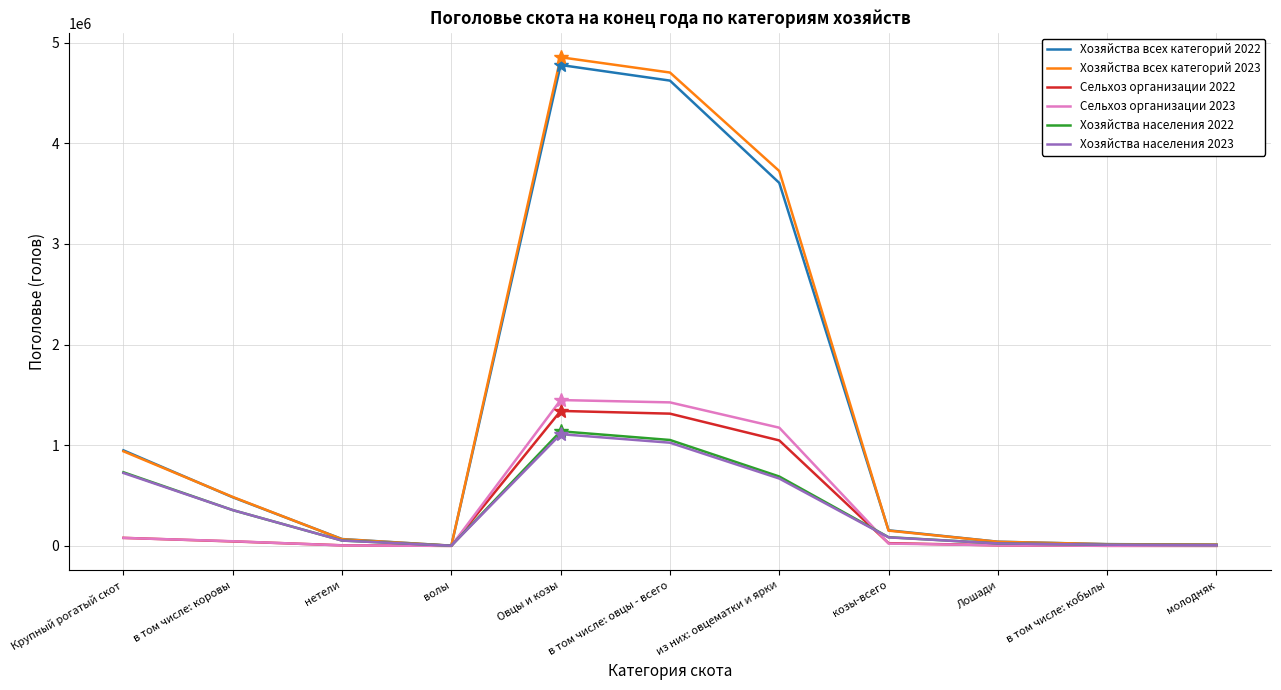

True or false: Хозяйства всех категорий 2023 has a value of 6199248 at из них: овцематки и ярки.

False